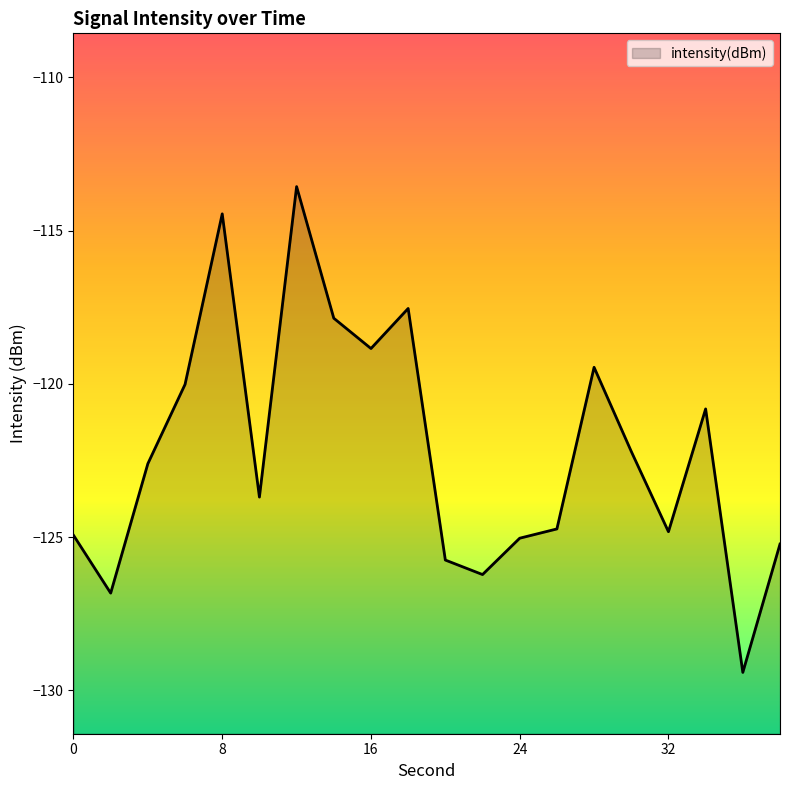

What is the minimum value shown in the chart?

-129.4